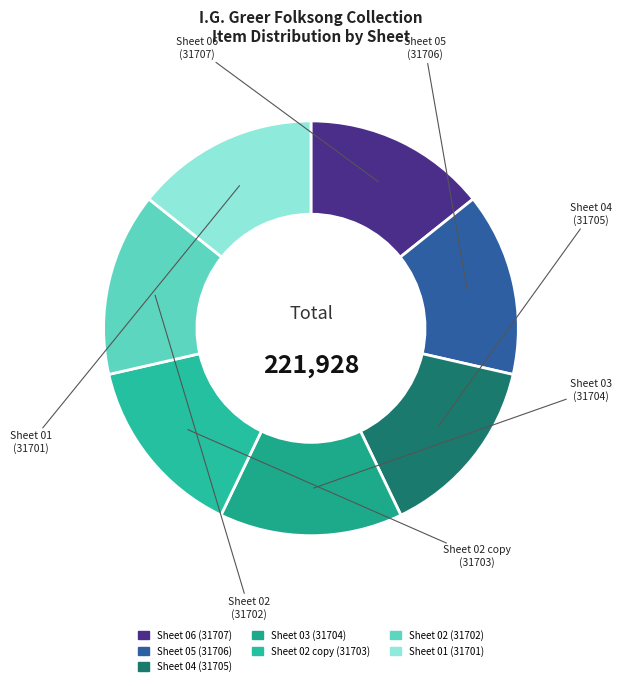

Count the number of slices in the pie.

7